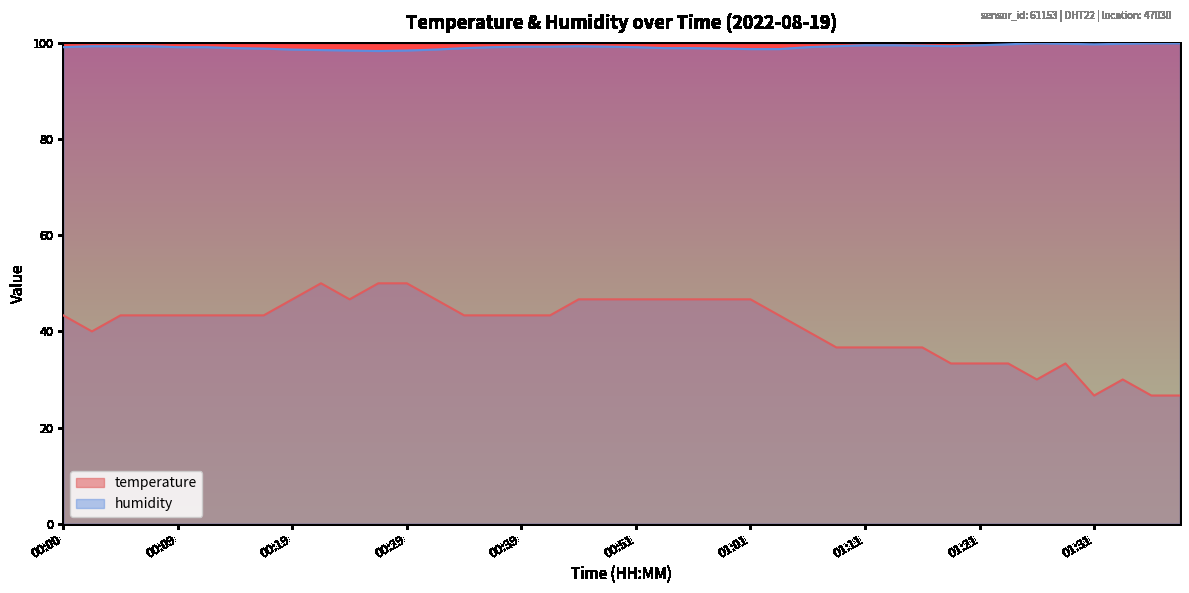

Which series changed the most between 00:12 and 00:24?

temperature